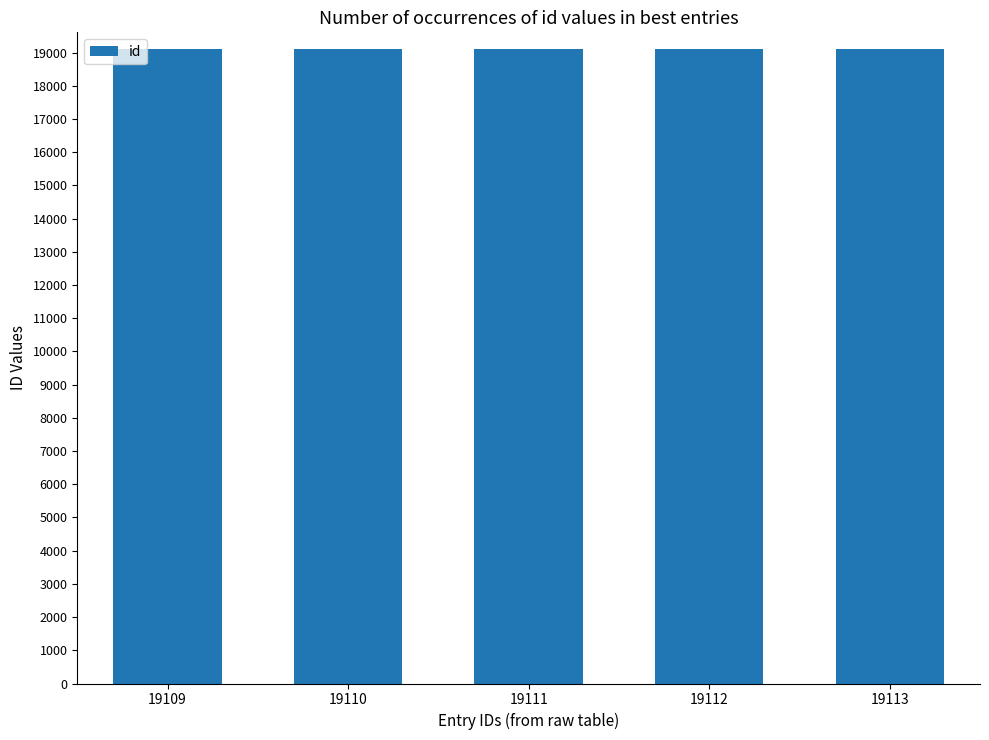

What is the ratio of the value at 19109 to the value at 19113?

1.0